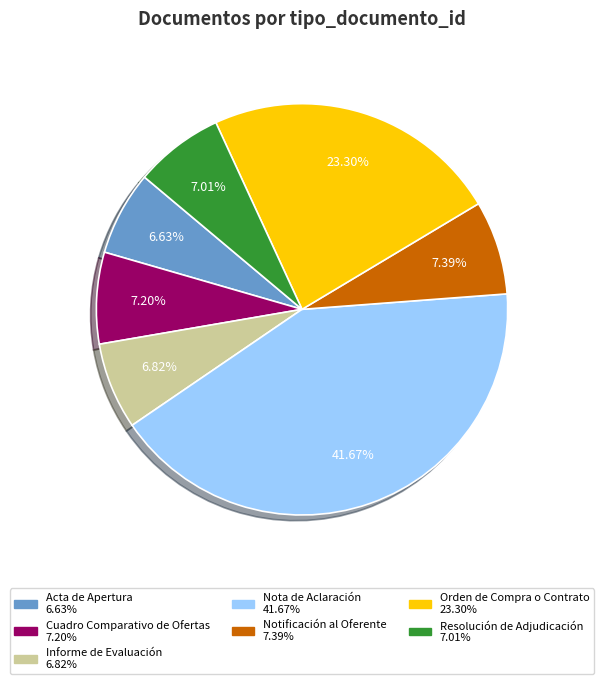

To the nearest percent, what is the combined percentage of Resolución de Adjudicación and Orden de Compra o Contrato?

30%